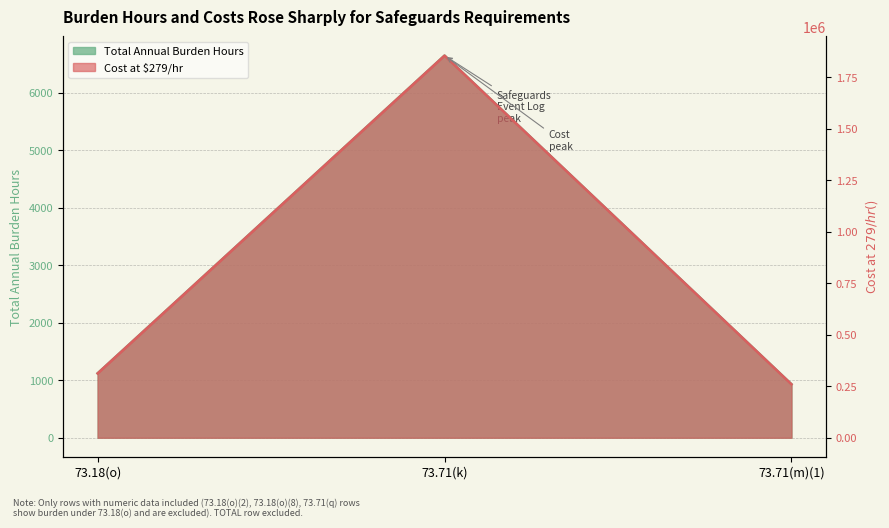

What is the average value of the Total Annual Burden Hours series?

2900